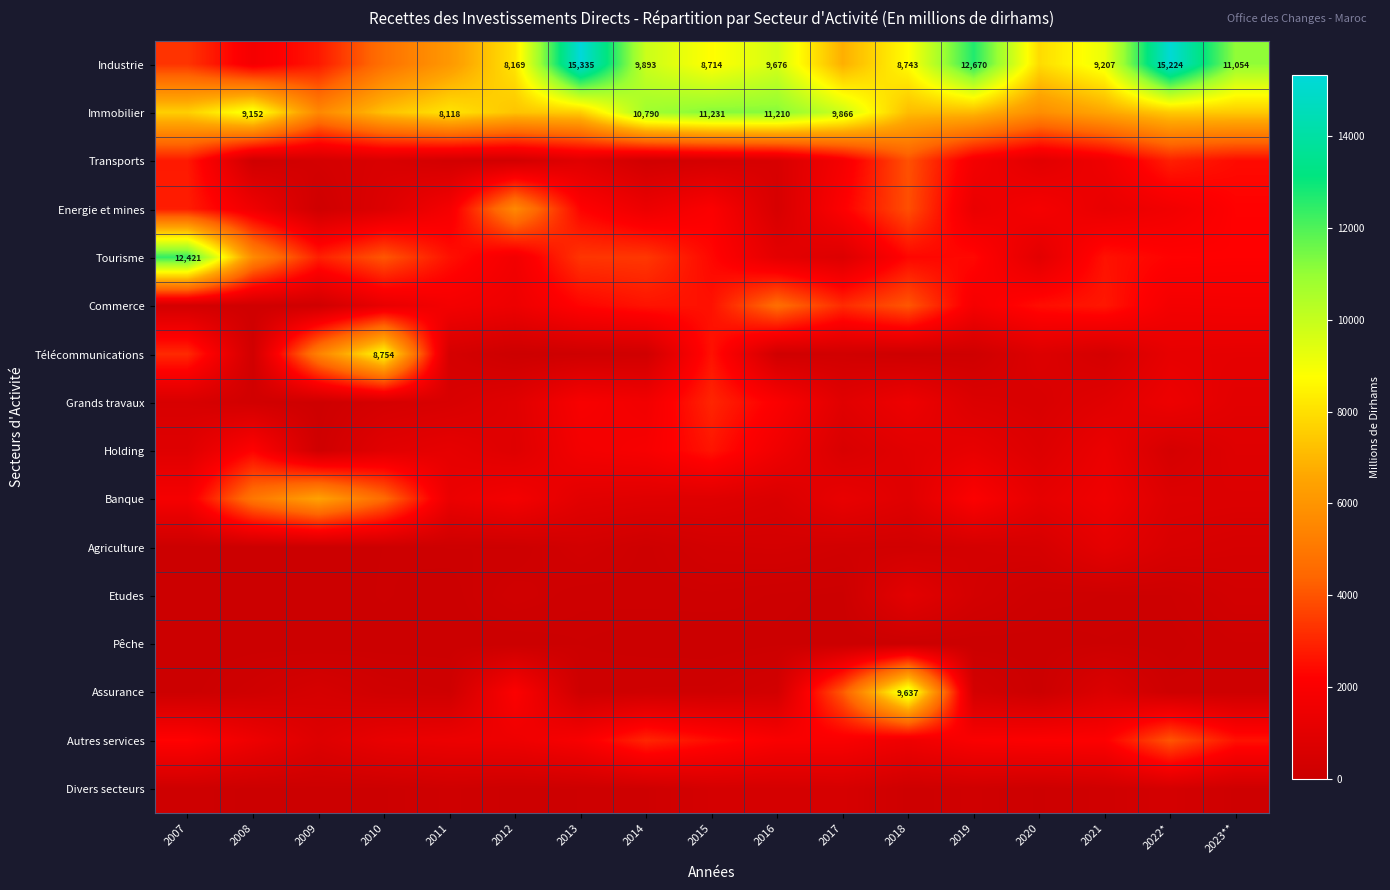

Is it true that Industrie equals 5332.0 at 2019?

False